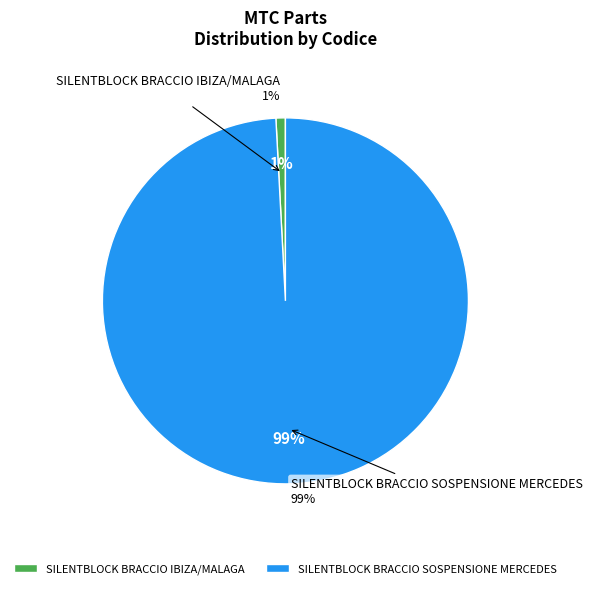

Which slice is the smallest?

SILENTBLOCK BRACCIO IBIZA/MALAGA